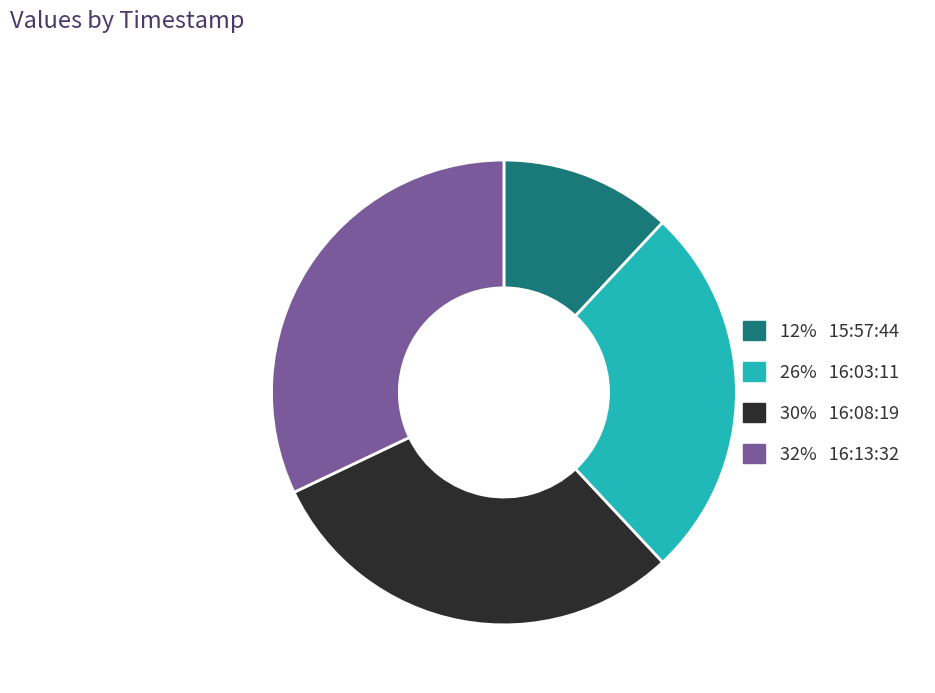

Is there a majority slice in this chart?

No